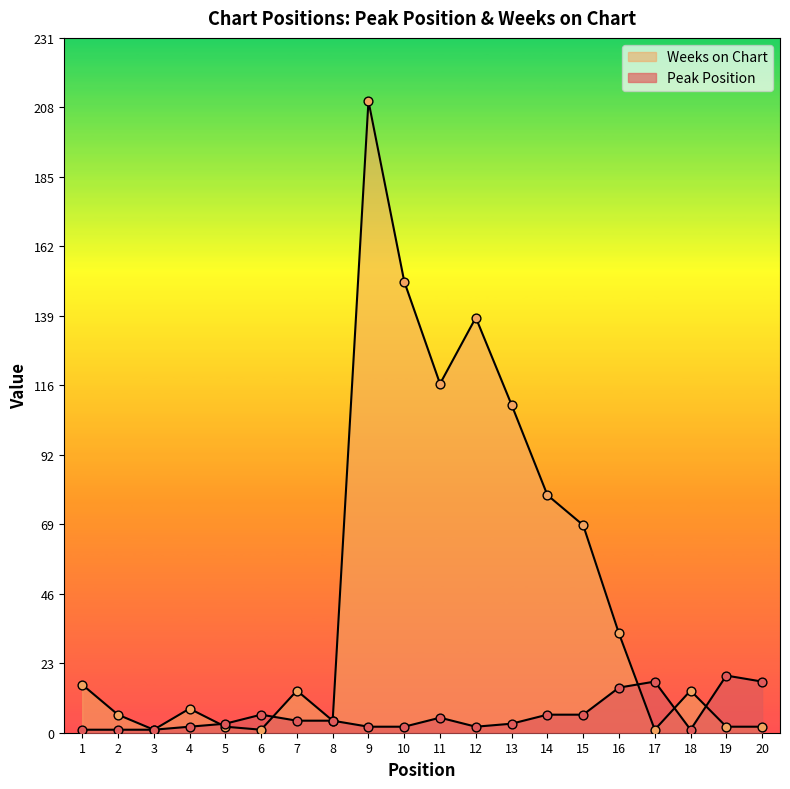

At which category is the sum across all series the highest?

9